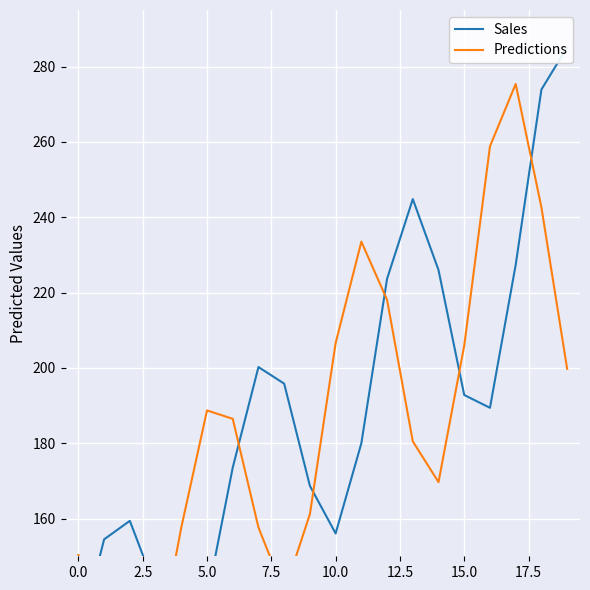

Between 0.0 and 2.5, which is larger?

2.5